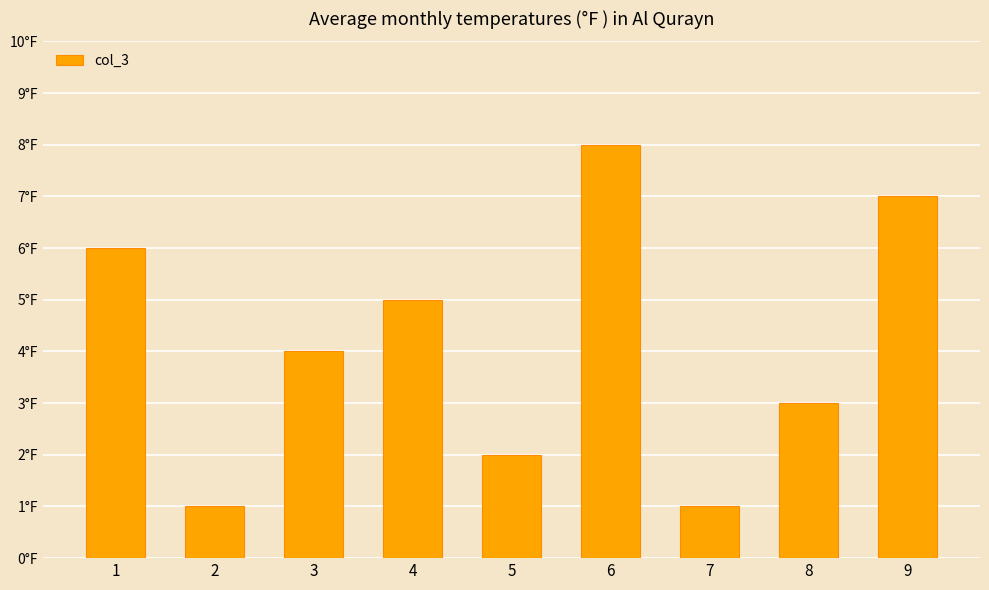

How many bars are there in total?

9